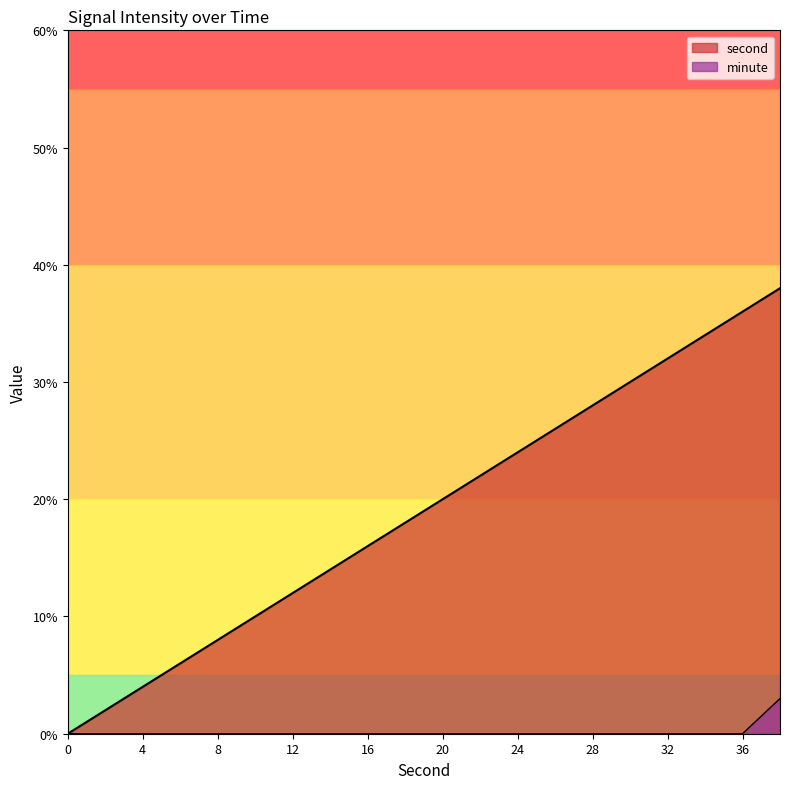

At how many categories does at least one series exceed 2?

18